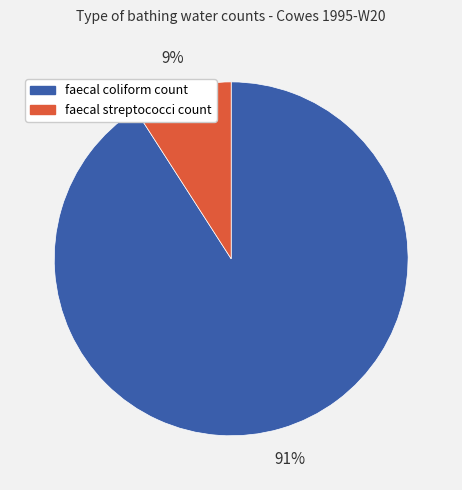

Rank the categories by value from lowest to highest.

faecal streptococci count, faecal coliform count